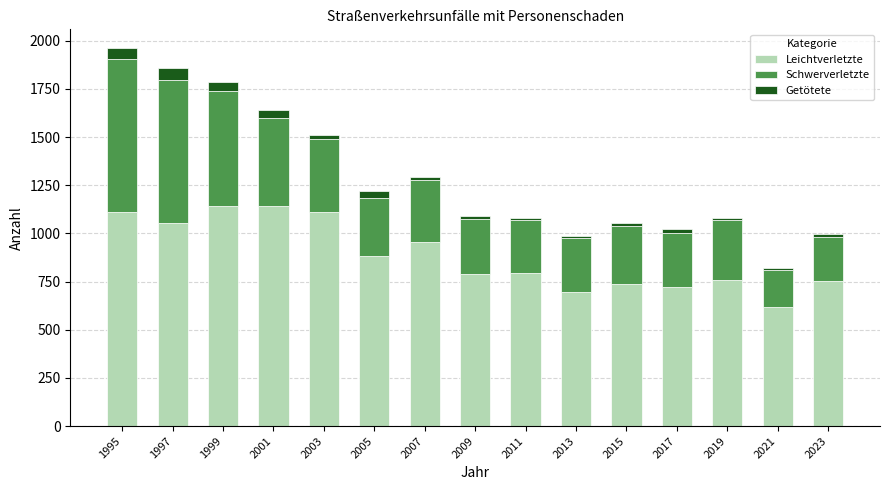

The Leichtverletzte series shows 1144 at 1999. True or false?

True